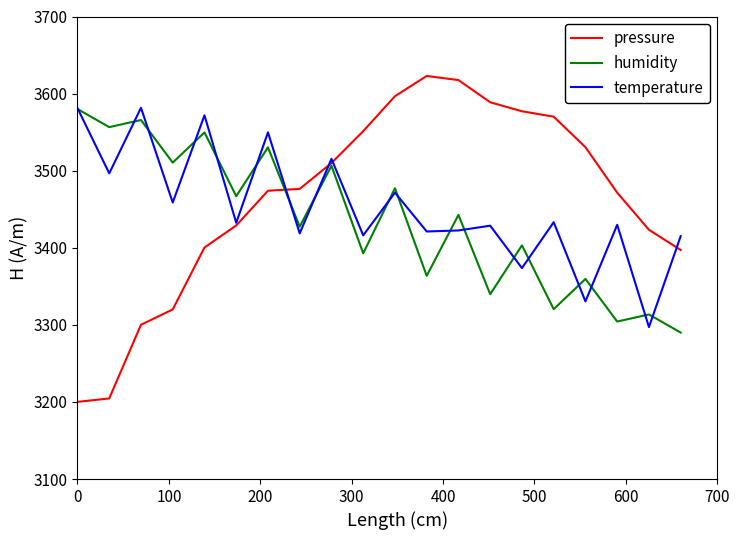

How many categories are shown in the chart?

20